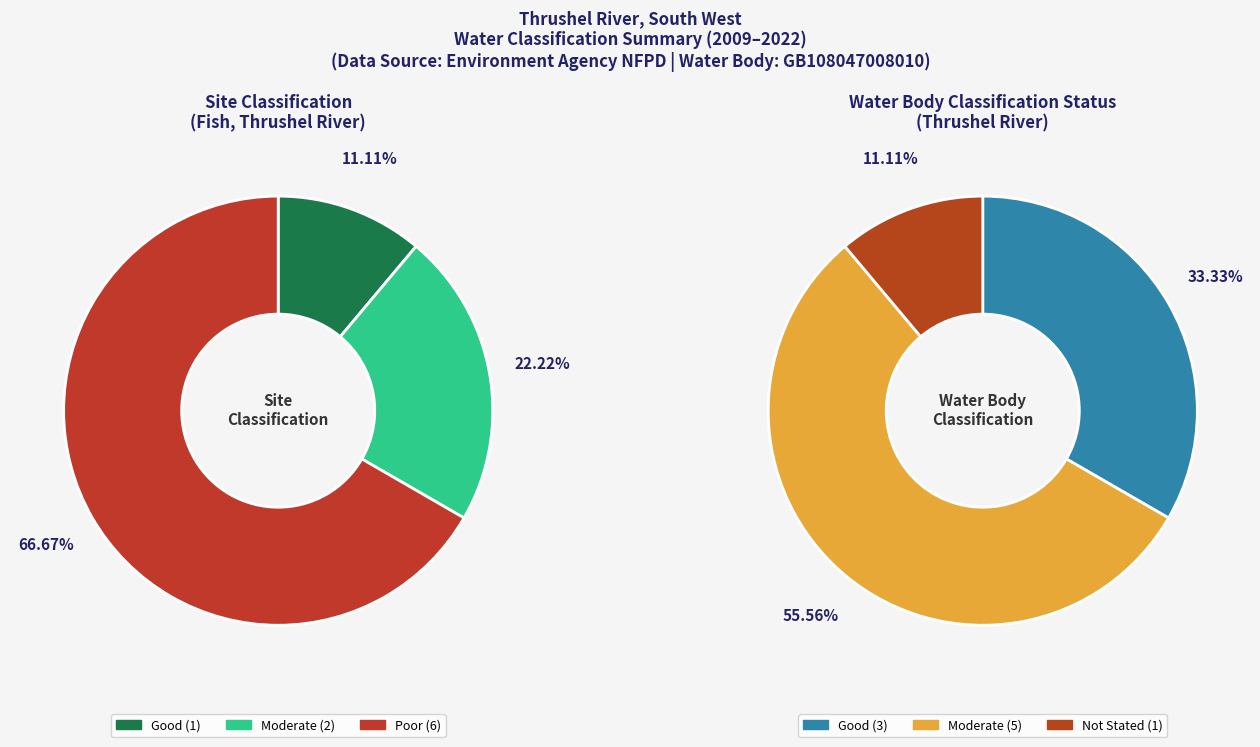

How many segments does this pie chart have?

4